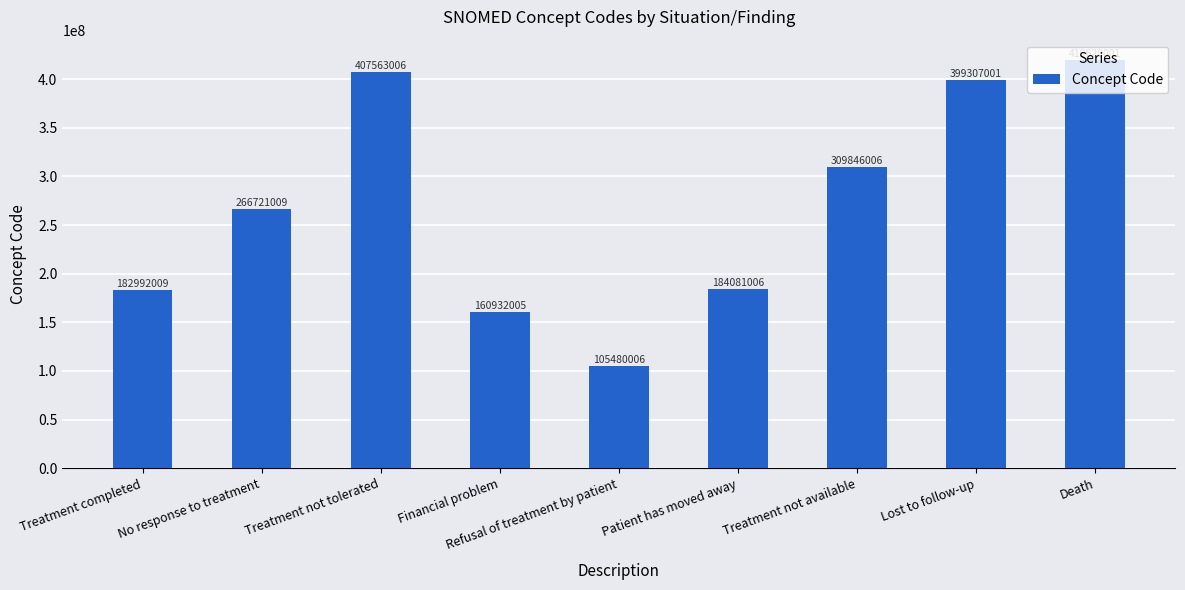

What is the change in value from Refusal of treatment by patient to Death?

+314139995